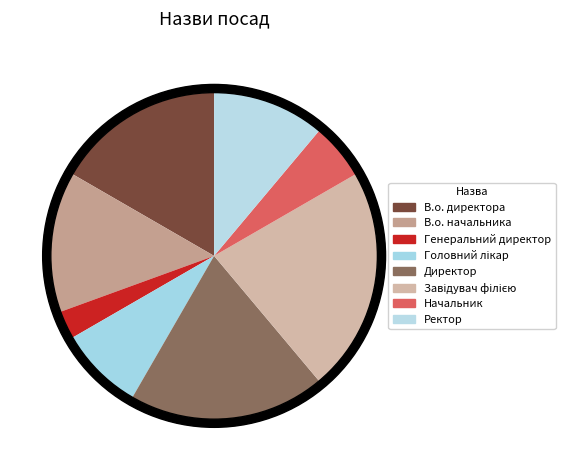

To the nearest percent, what is the difference between the largest and smallest slice percentages?

19%